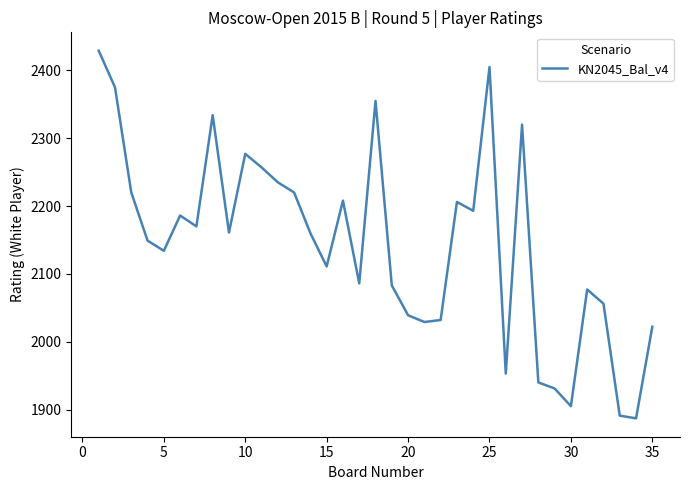

What is the smallest value displayed?

1887